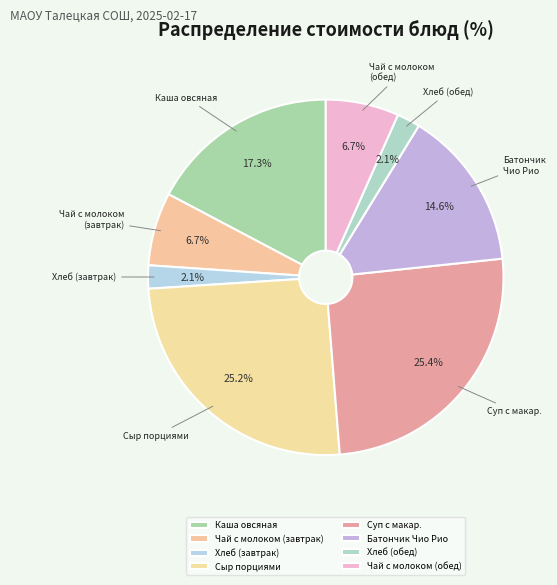

What percentage is NOT represented by Хлеб (обед)?

97.9%